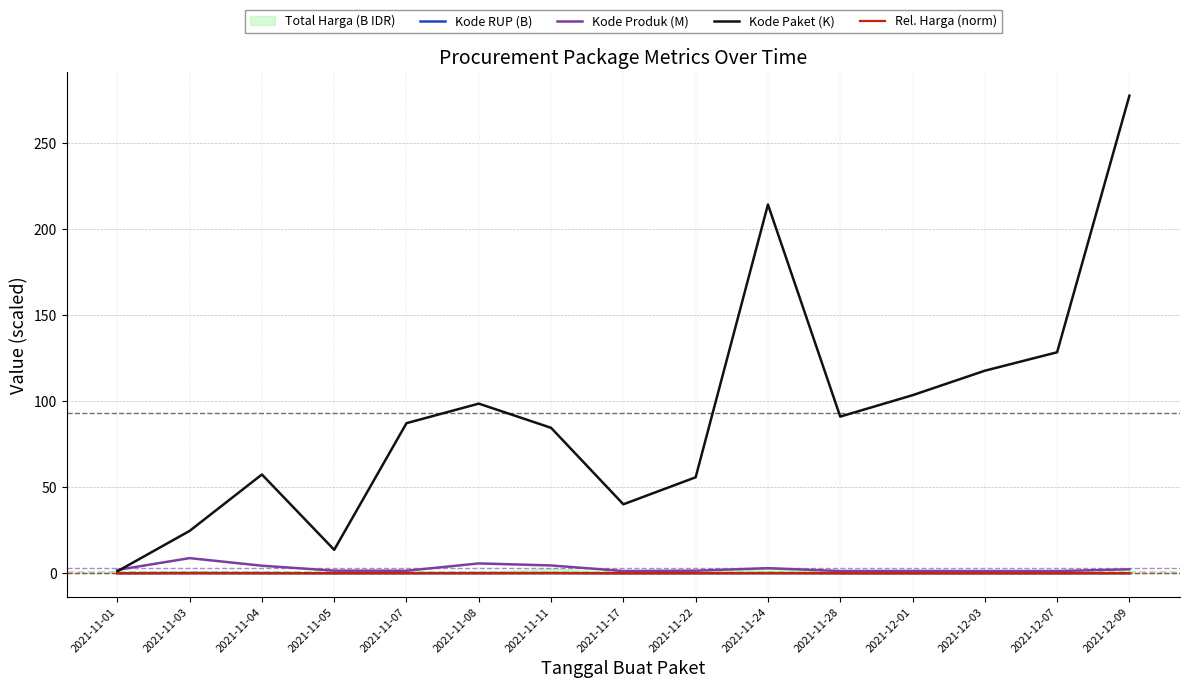

How many times do Rel. Harga (norm) and Kode RUP (B) cross each other?

7